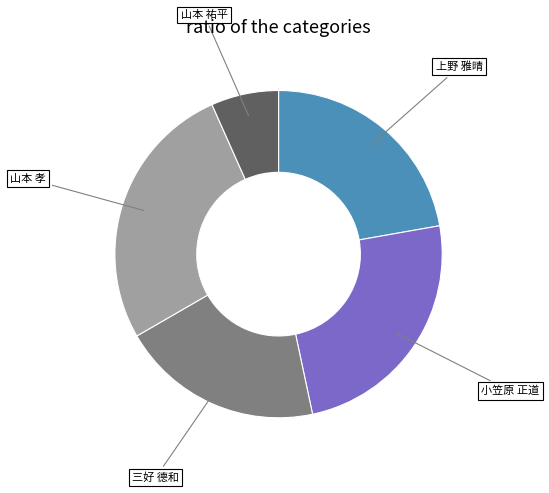

Do 上野 雅晴 and 山本 孝 together represent more than half of the pie?

No